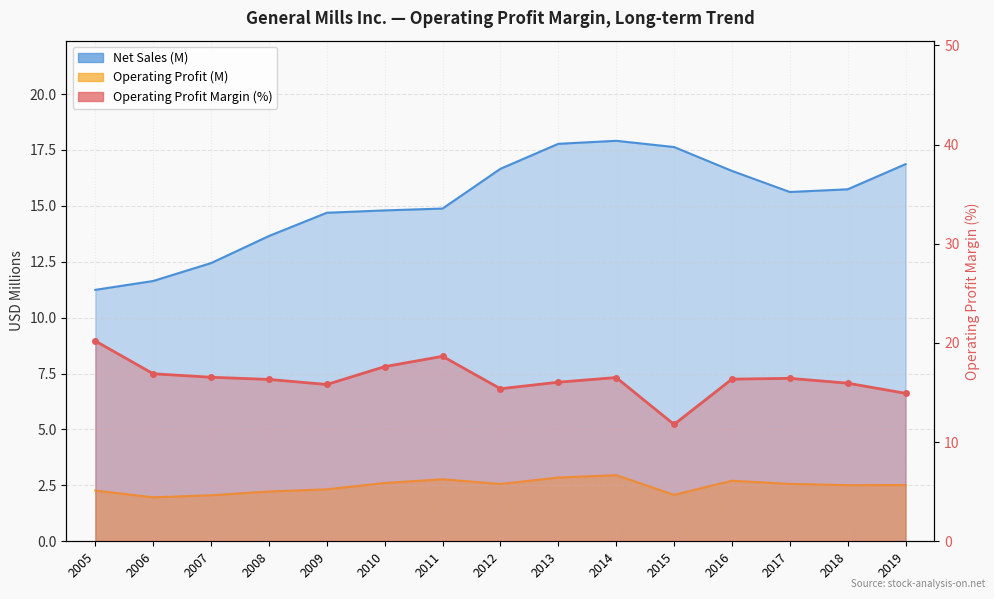

Read the Operating Profit Margin value at 2017.

16.4